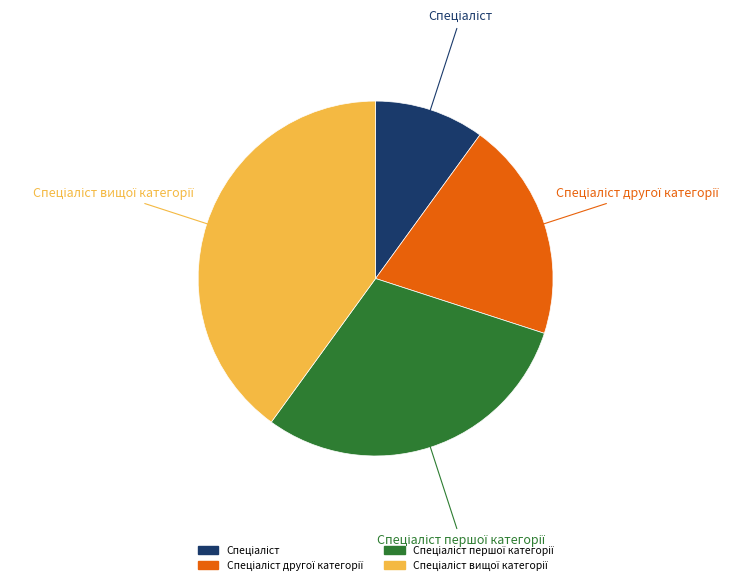

Is there any slice that represents more than half of the pie?

No